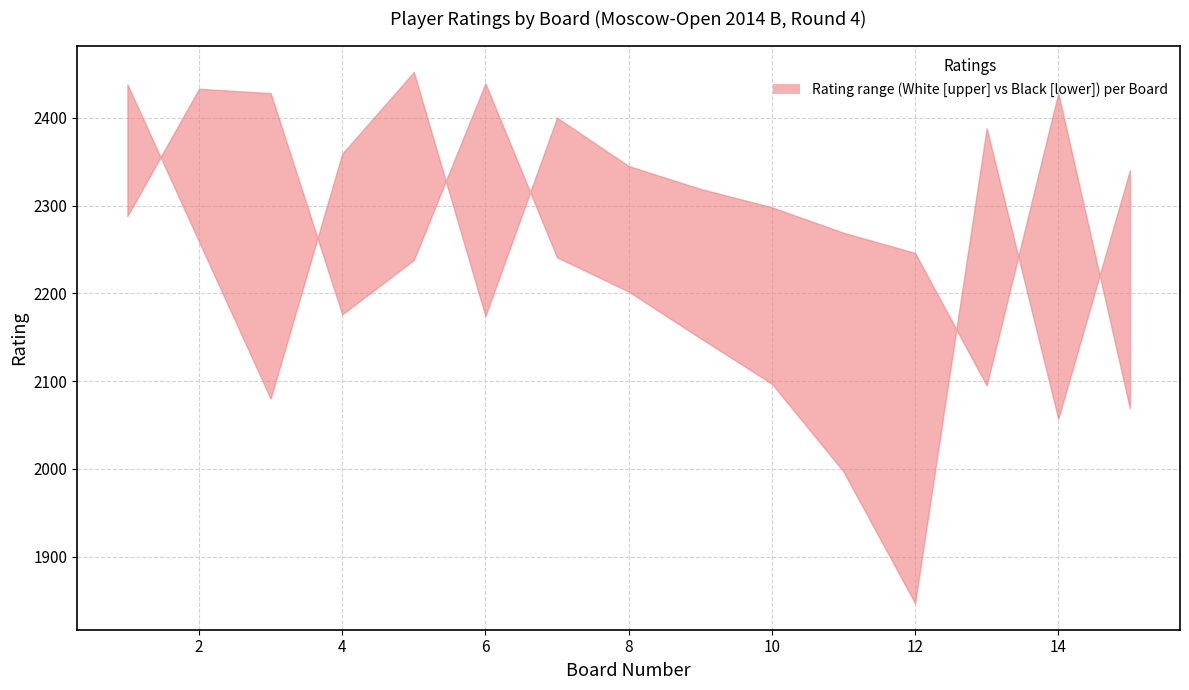

Is it true that lower equals 2097 at 10?

True